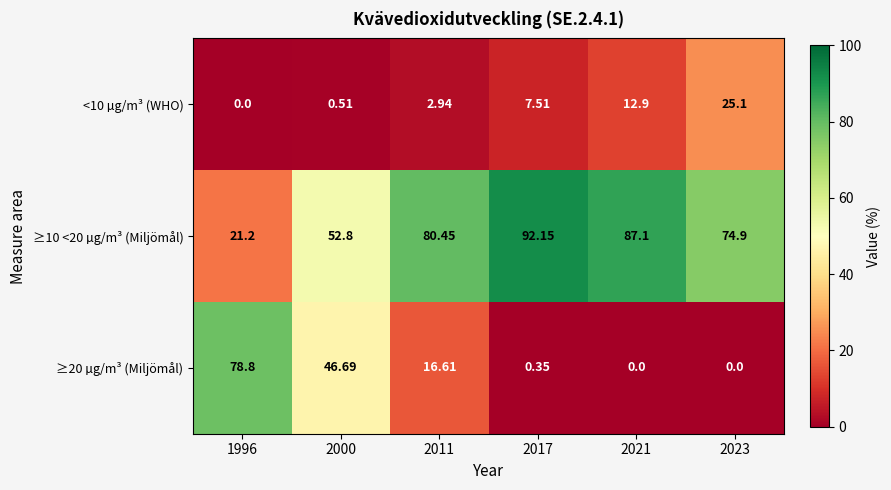

Is the value of ≥10 <20 µg/m³ (Miljömål) at 2011 greater than the value of <10 µg/m³ (WHO) at 2011?

Yes